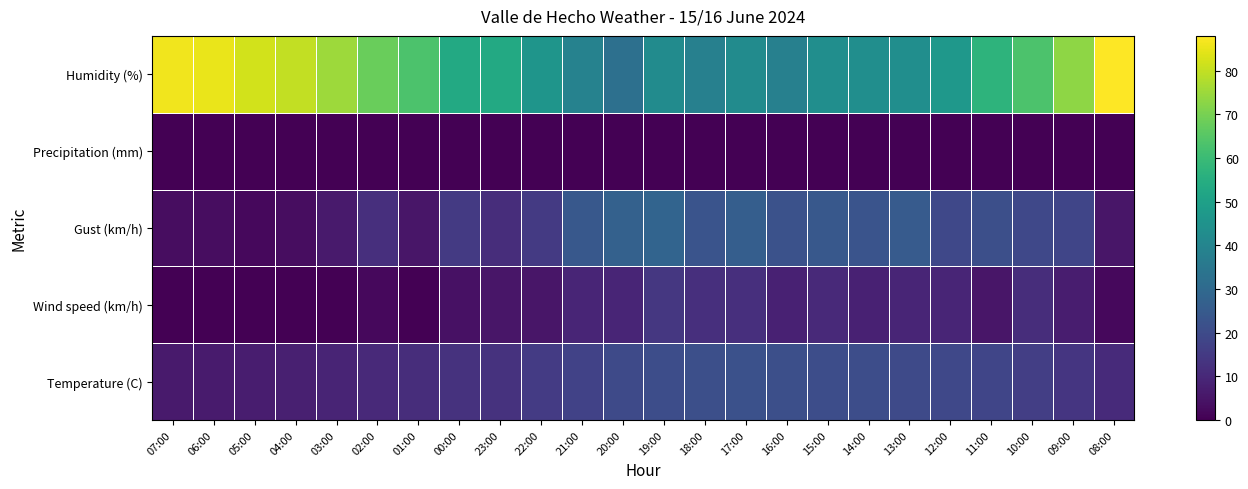

Rank the series at 23:00 from highest to lowest value.

Humidity (%), Temperature (C), Gust (km/h), Wind speed (km/h), Precipitation (mm)